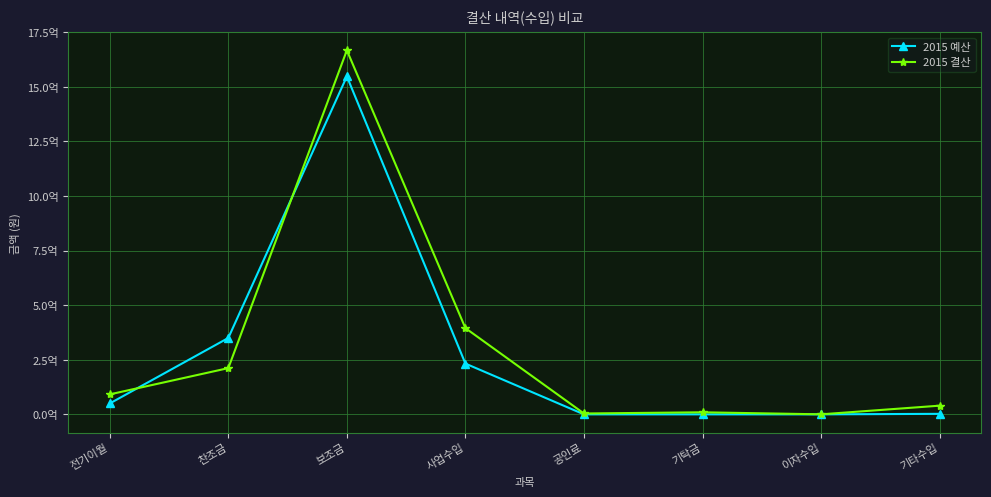

Which series changed the most between 전기이월 and 보조금?

2015 결산